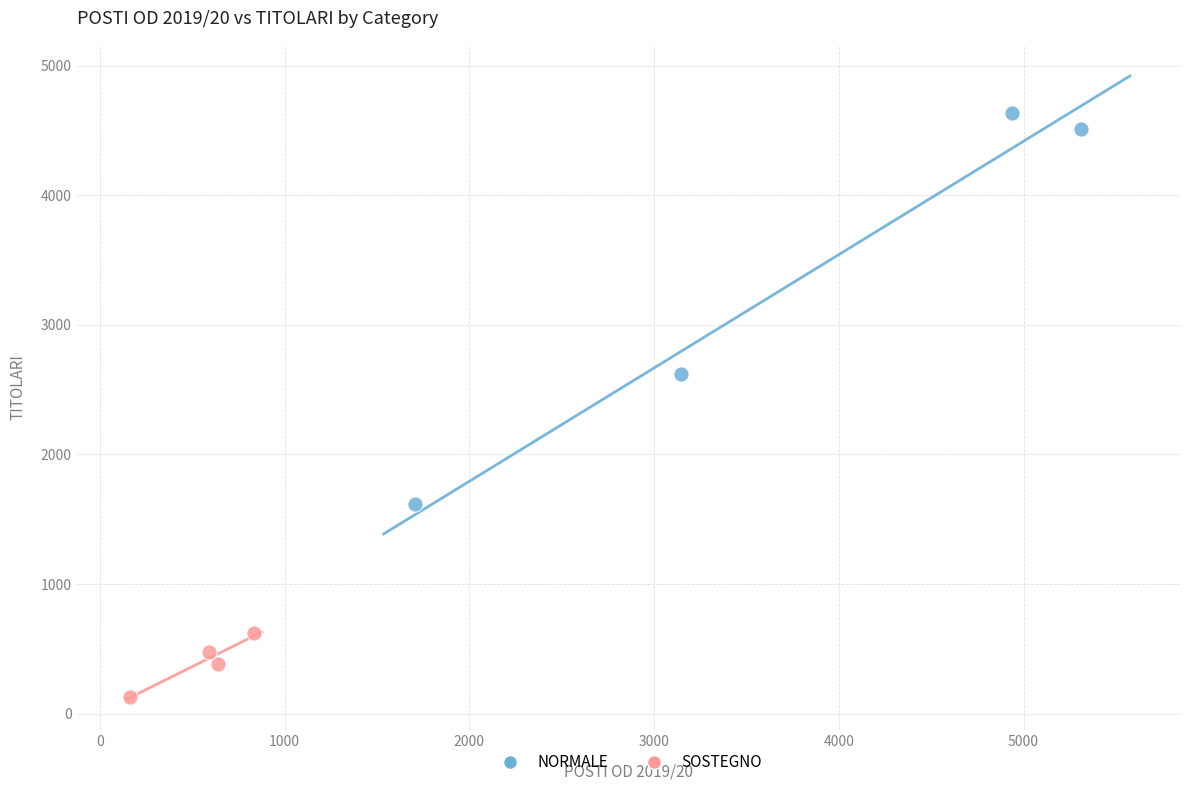

What are all the series names shown in the legend?

NORMALE, SOSTEGNO